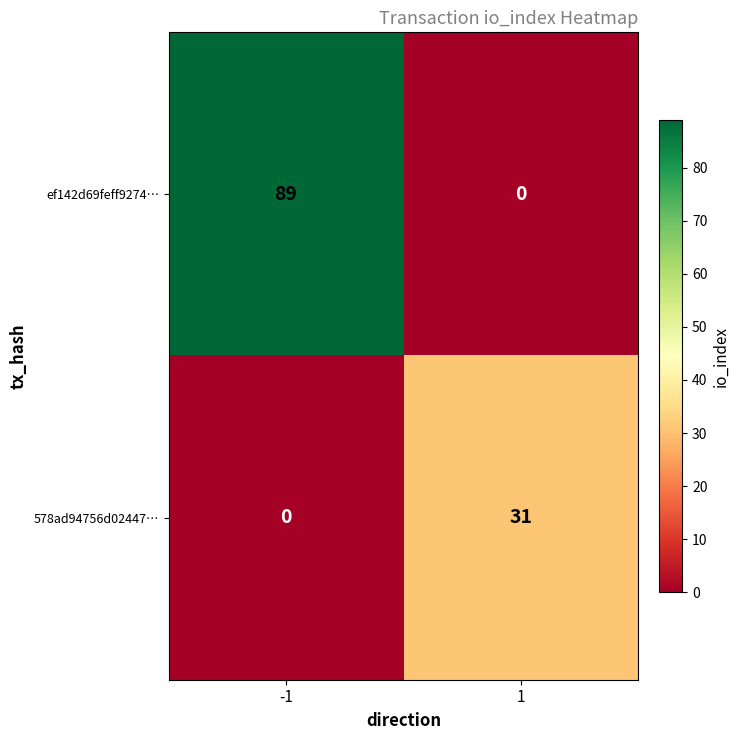

Rank the series at -1 from highest to lowest value.

ef142d69feff9274…, 578ad94756d02447…